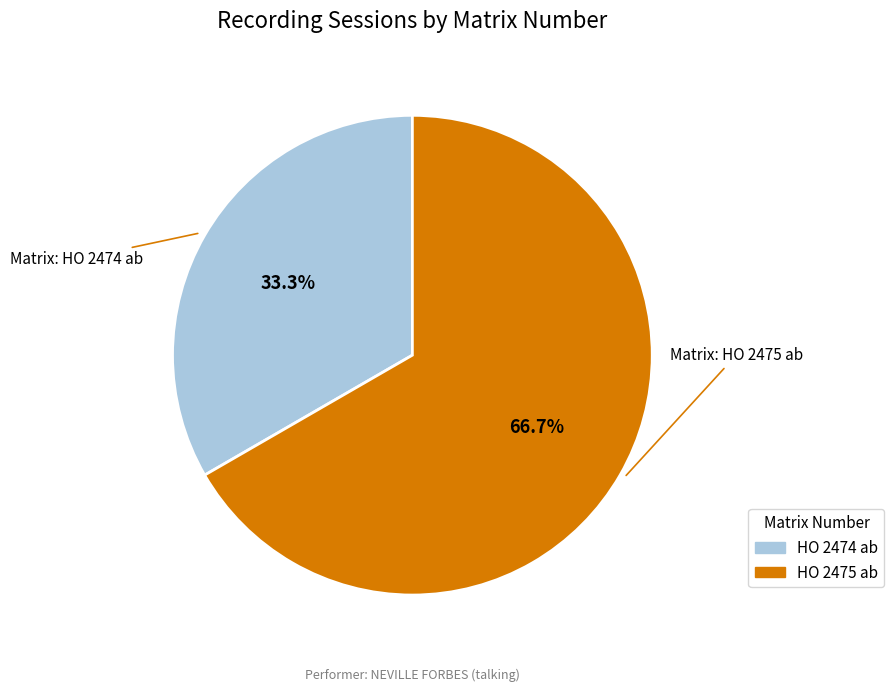

How much of the chart is everything except HO 2474 ab?

66.7%